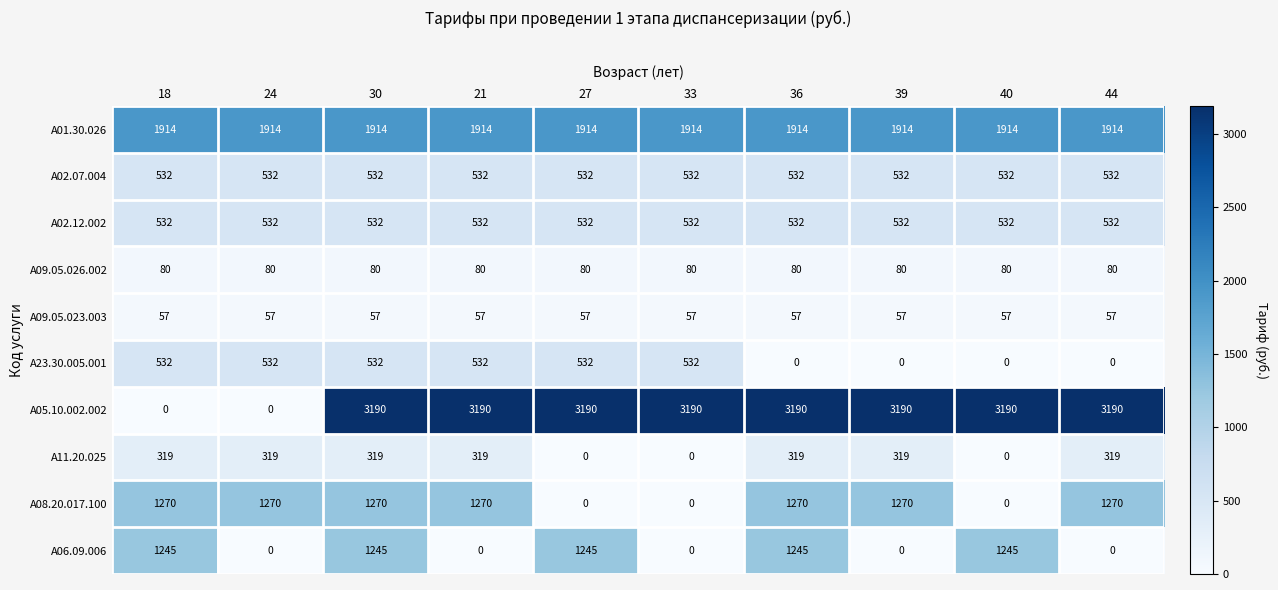

True or false: A01.30.026 has a value of 1914 at 44.

True